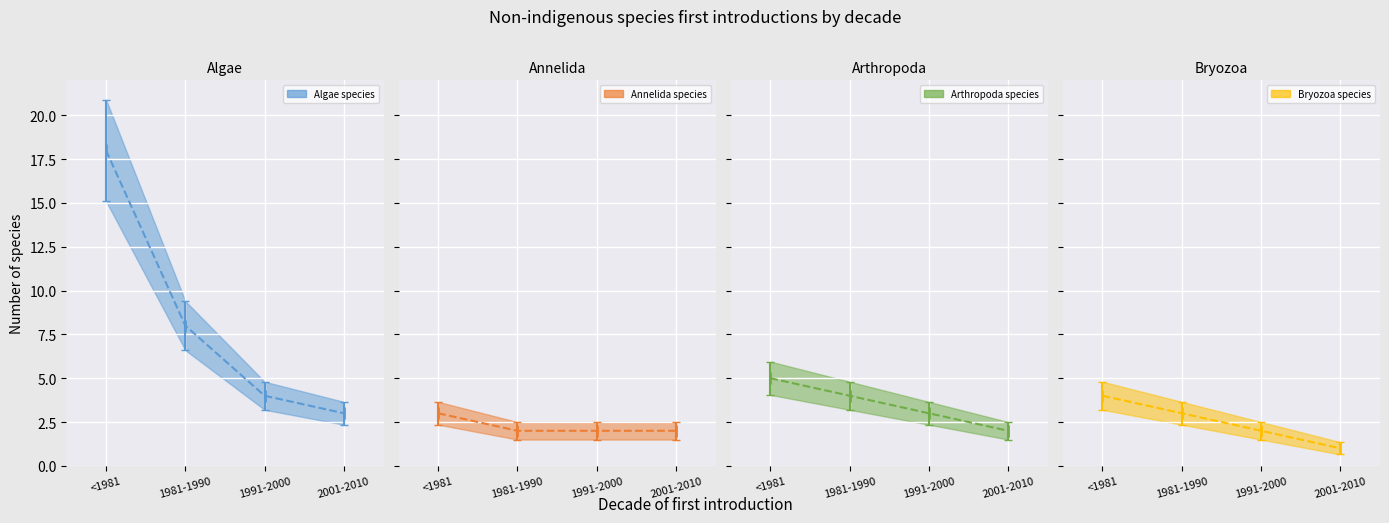

Which series has the widest spread of values?

Algae